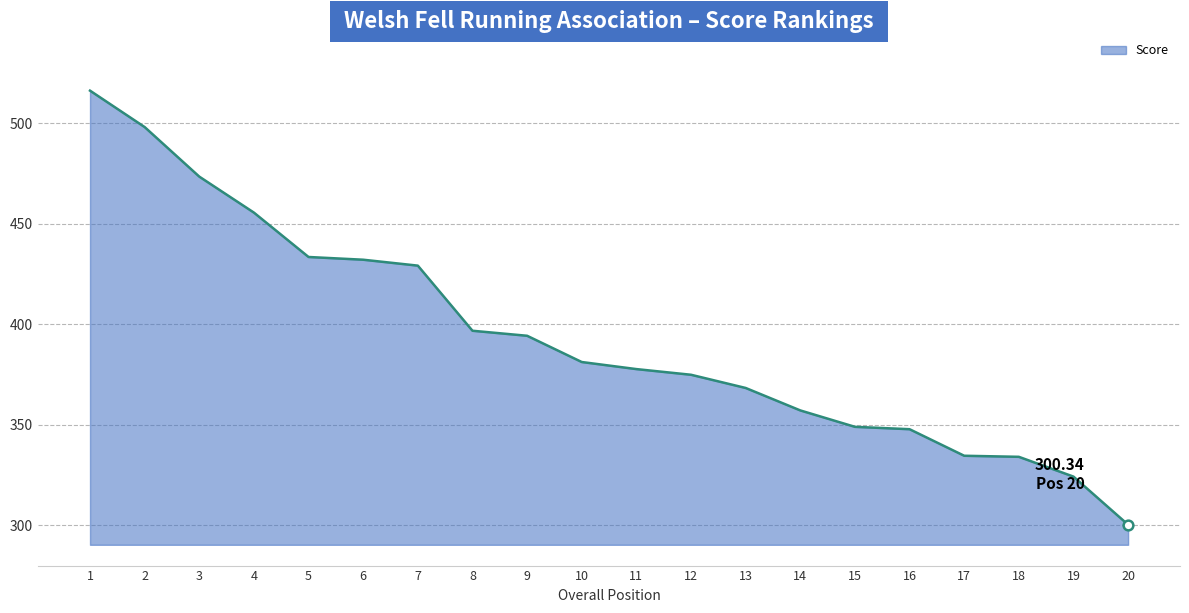

At which label does the data first exceed 381?

1